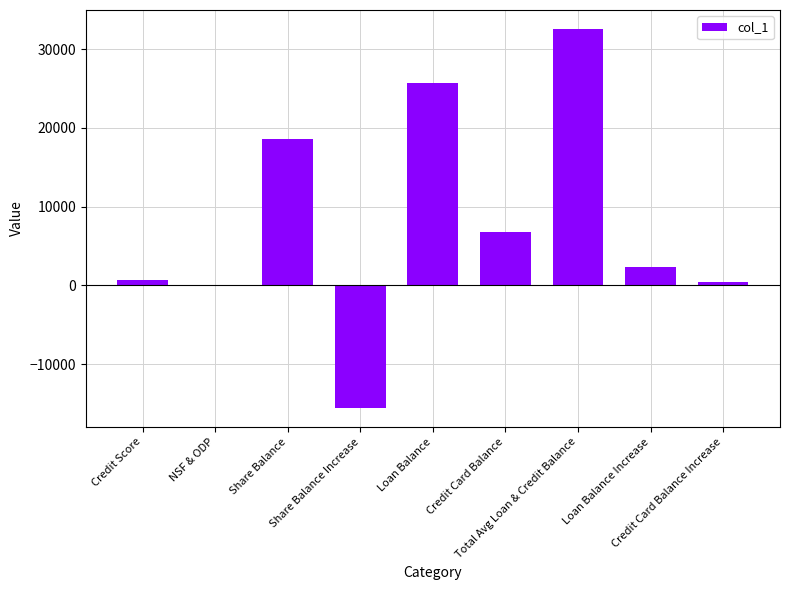

What is the maximum value shown in the chart?

32588.2